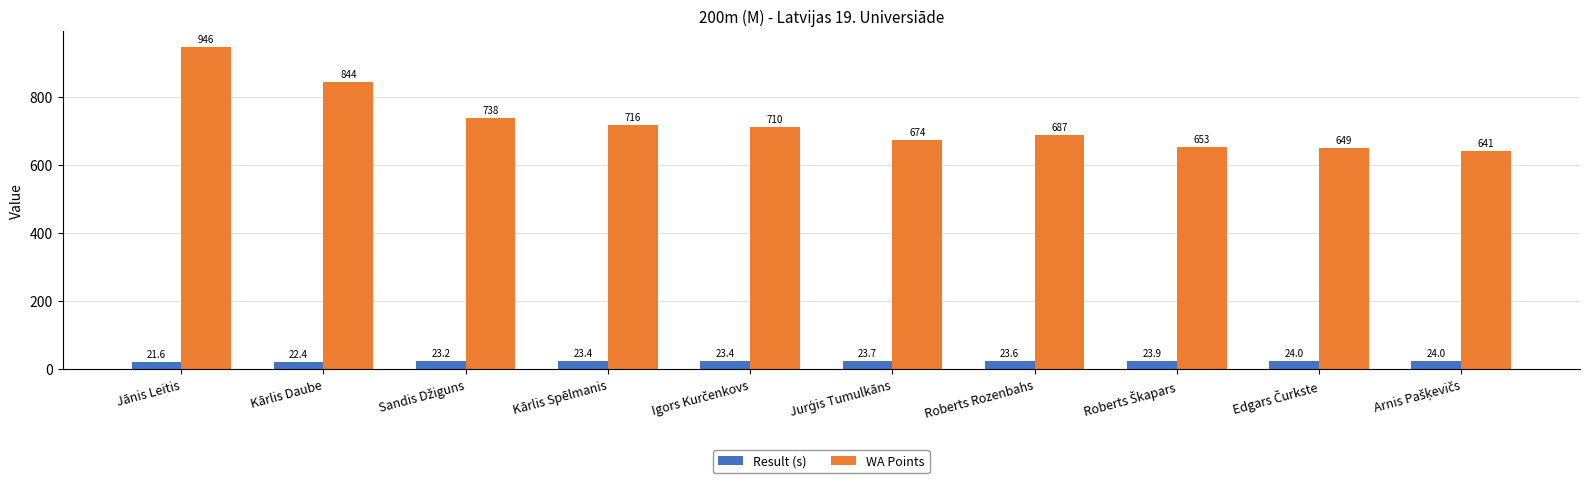

What is the sum of the WA Points values at Jānis Leitis and Kārlis Spēlmanis?

1662.0